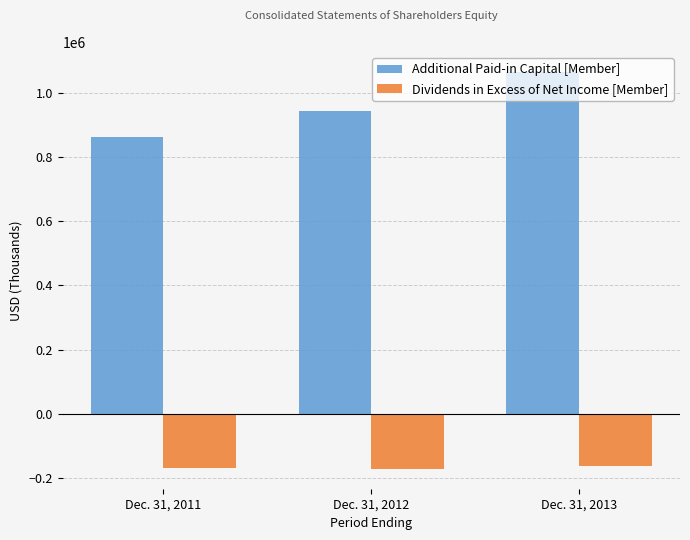

What is the highest value of the Additional Paid-in Capital [Member] series?

1066399